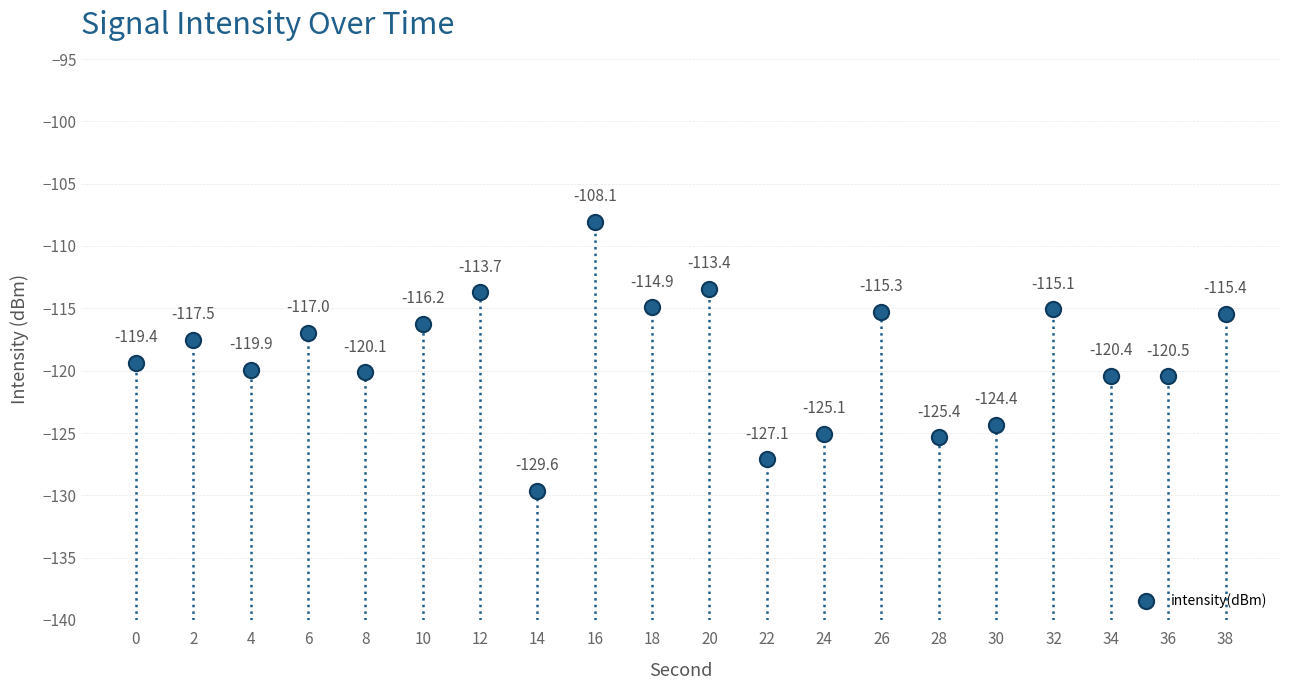

What Y value in the scatter plot is closest to -118?

-117.5